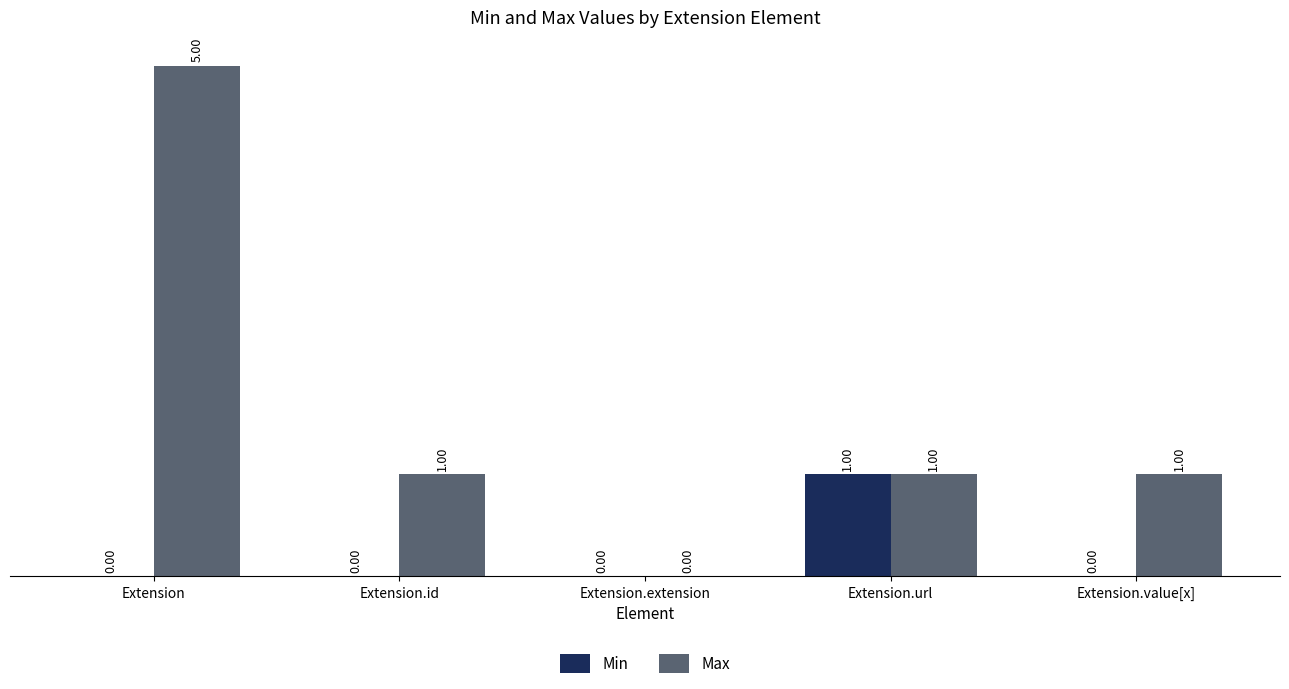

Which series has the largest total across all categories?

Max